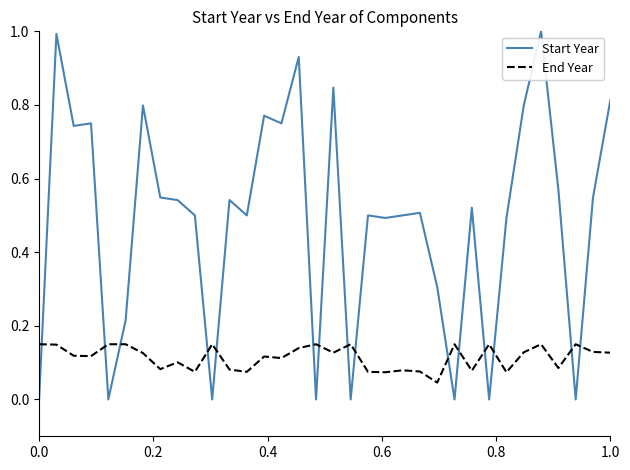

What is the maximum value for Start Year?

1.0